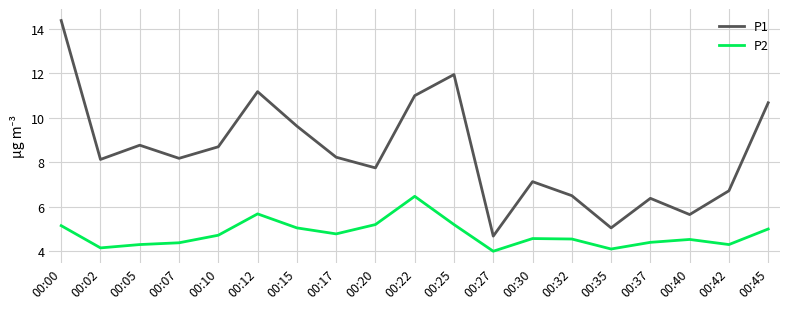

Is the value of P1 at 00:22 greater than the value of P2 at 00:32?

Yes